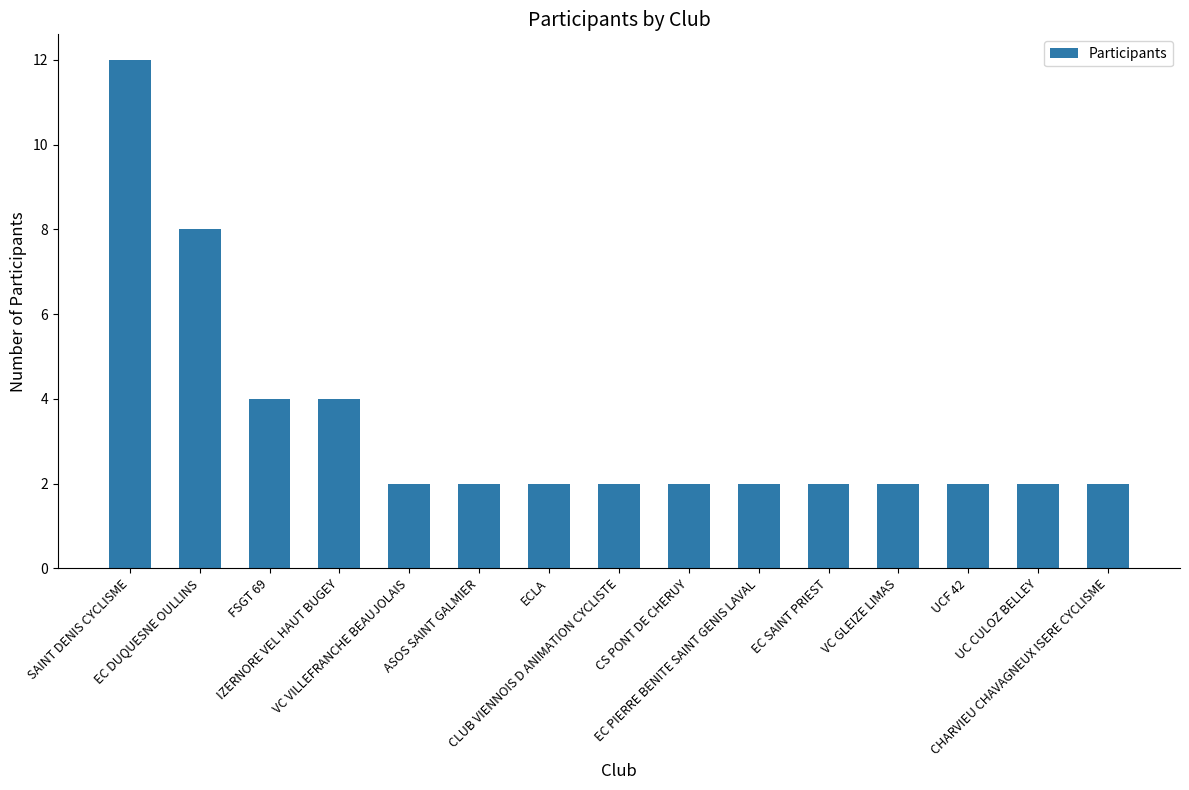

Read the value at EC DUQUESNE OULLINS, to the nearest 10.

10